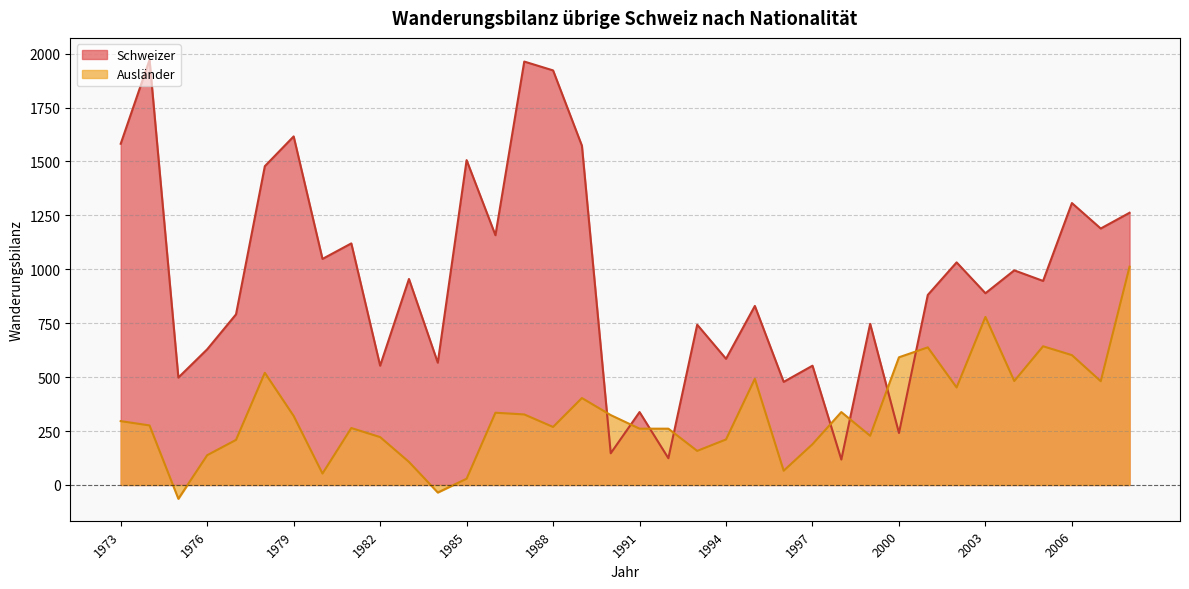

Where does the Schweizer series first go above 946?

1973